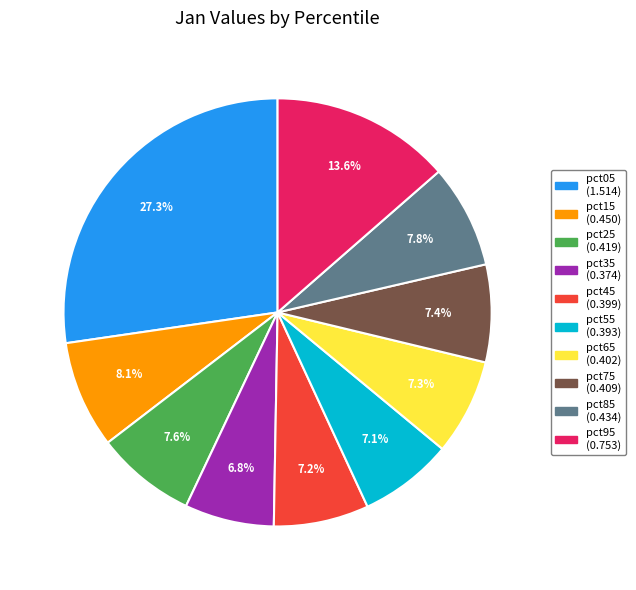

Which category has the biggest portion of the pie?

pct05